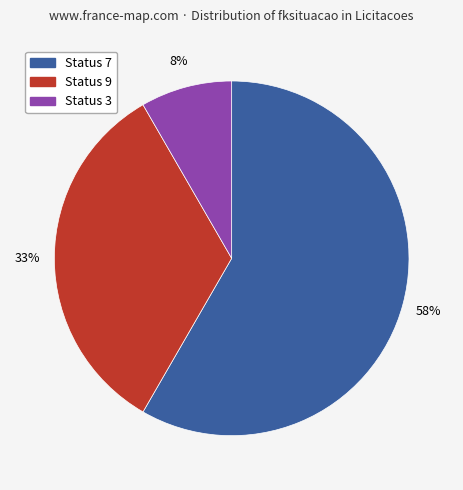

Is there any slice that represents more than half of the pie?

Yes